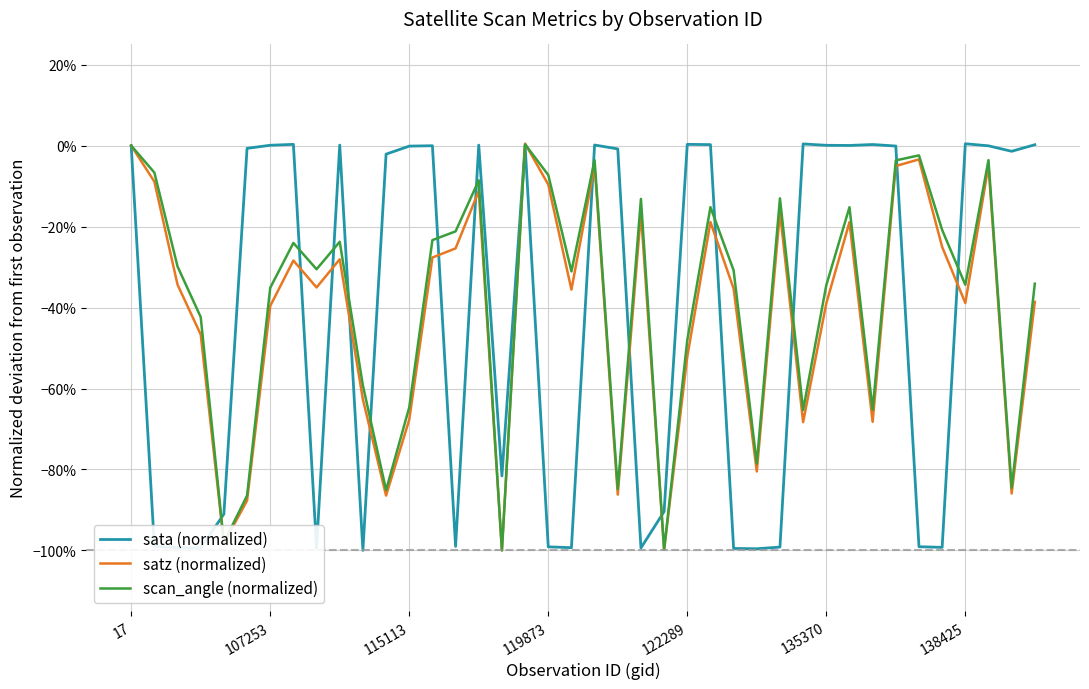

What are all the series names shown in the legend?

sata (normalized), satz (normalized), scan_angle (normalized)